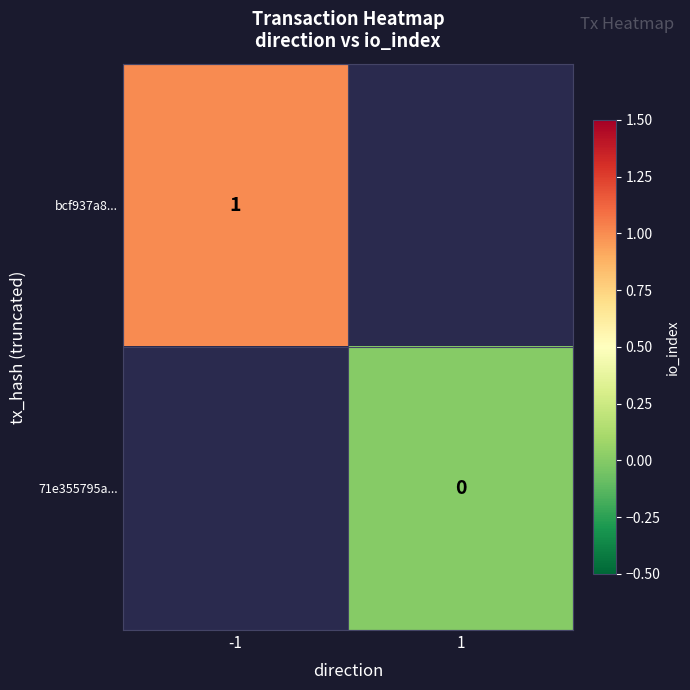

Is the value of bcf937a8... at -1 greater than the value of 71e355795a... at 1?

Yes